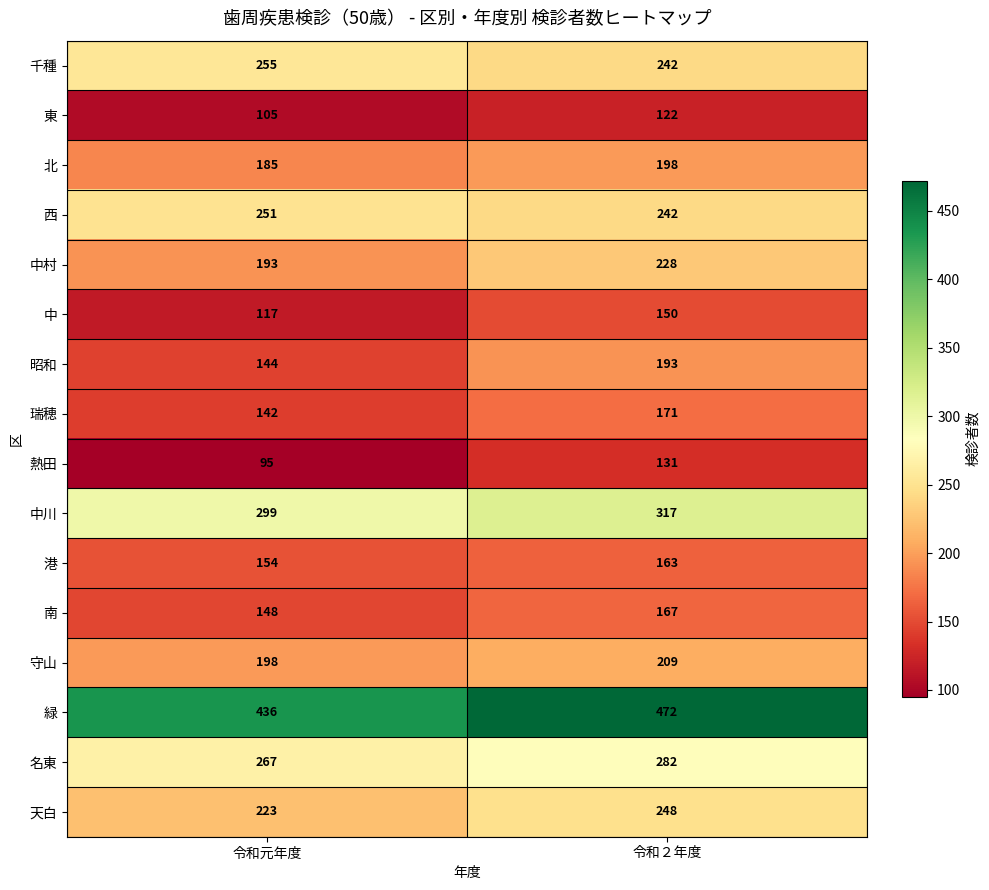

What is the difference between the 瑞穂 values at 令和２年度 and 令和元年度?

29